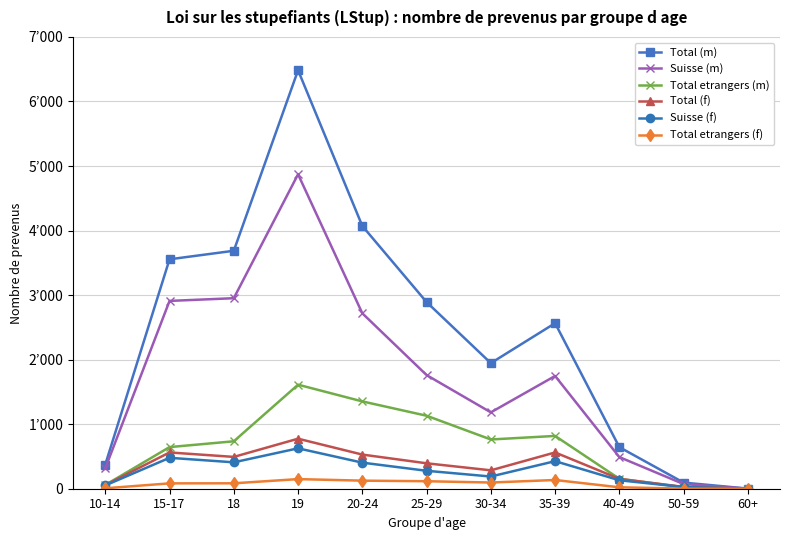

How many interior local peaks does the Suisse (m) series have?

2